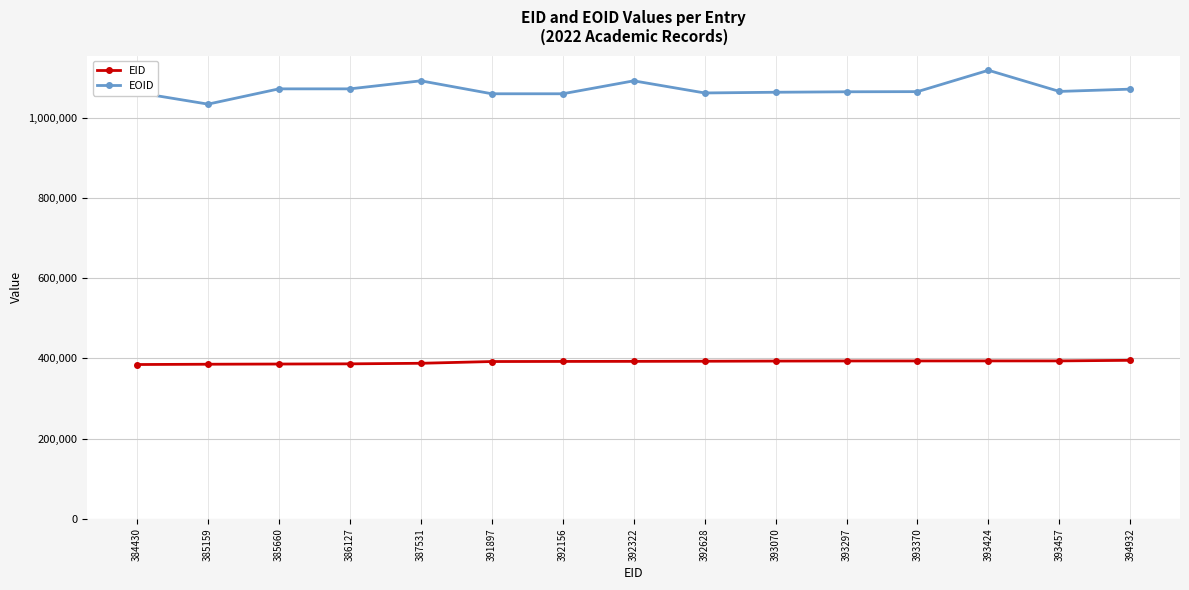

At which label does EOID first exceed 1064778?

385660